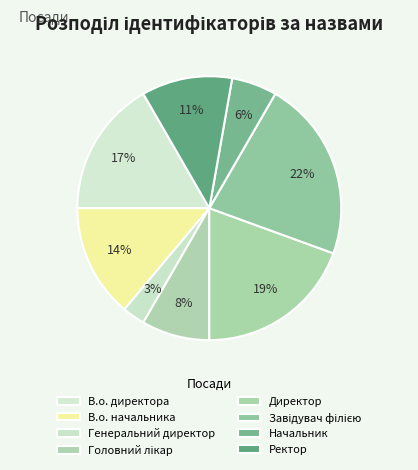

Combined, what portion of the pie is Начальник and Ректор?

16.7%